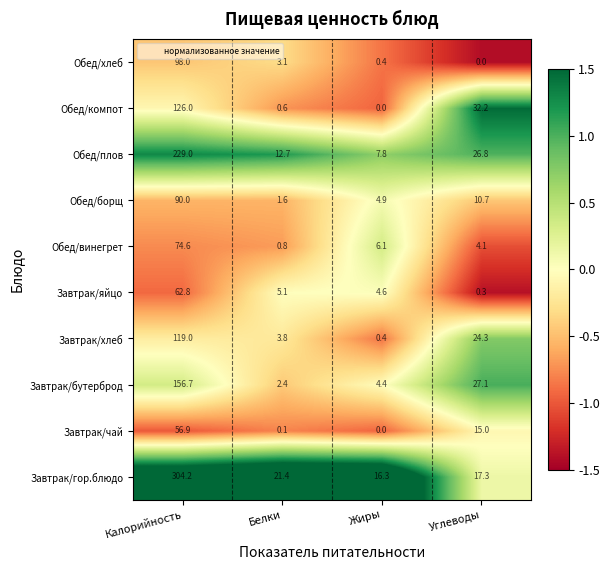

What is the difference between the highest and lowest values at Белки?

21.3